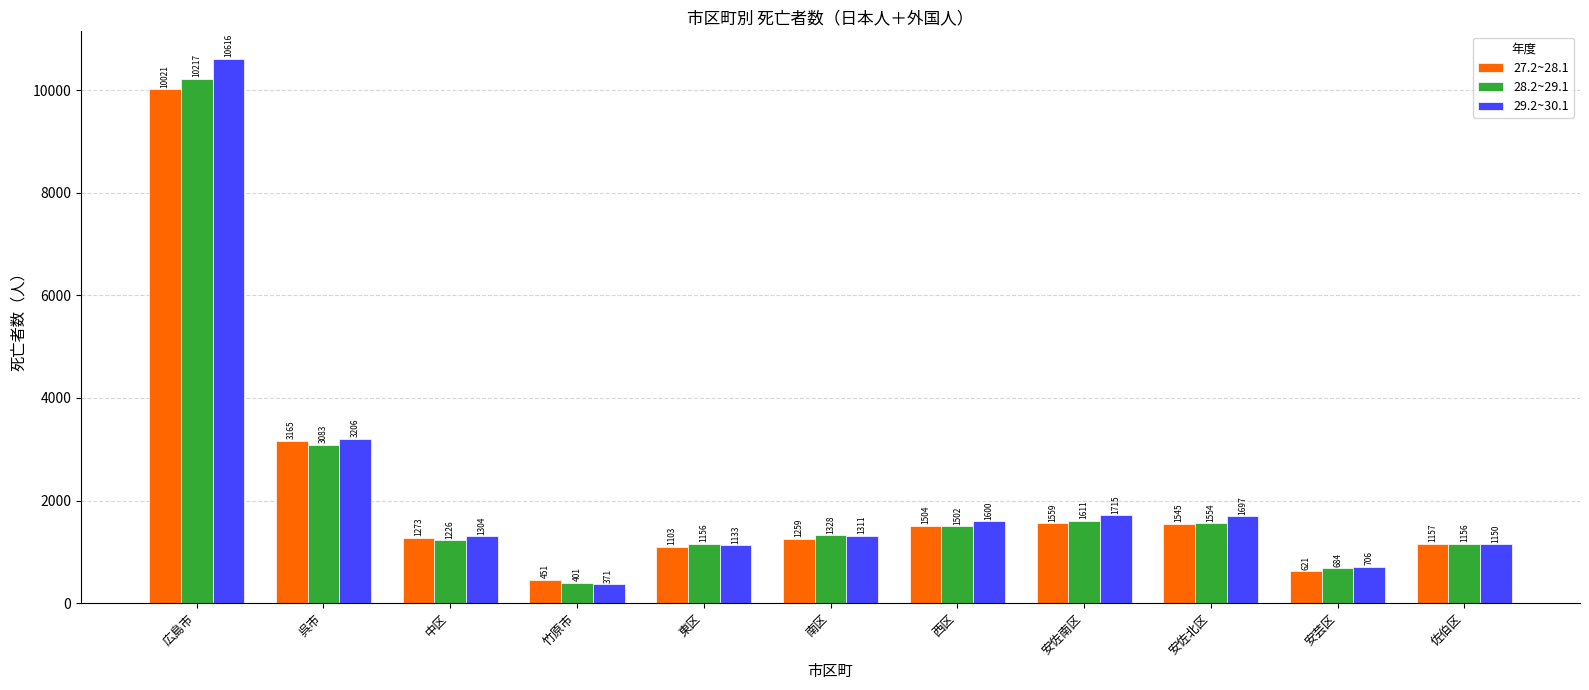

Reading right to left, list all the values displayed in this chart.

27.2~28.1: 佐伯区=1157	安芸区=621	安佐北区=1545	安佐南区=1559	西区=1504	南区=1259	東区=1103	竹原市=451	中区=1273	呉市=3165	広島市=10021
28.2~29.1: 佐伯区=1156	安芸区=684	安佐北区=1554	安佐南区=1611	西区=1502	南区=1328	東区=1156	竹原市=401	中区=1226	呉市=3083	広島市=10217
29.2~30.1: 佐伯区=1150	安芸区=706	安佐北区=1697	安佐南区=1715	西区=1600	南区=1311	東区=1133	竹原市=371	中区=1304	呉市=3206	広島市=10616